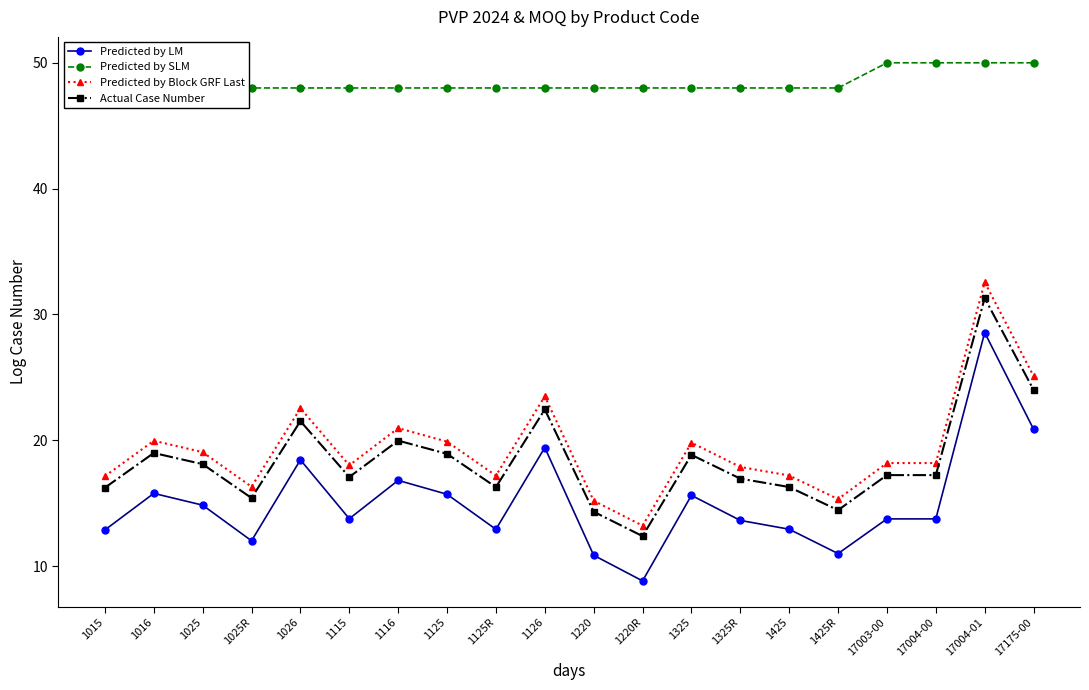

At how many categories does at least one series exceed 22?

20